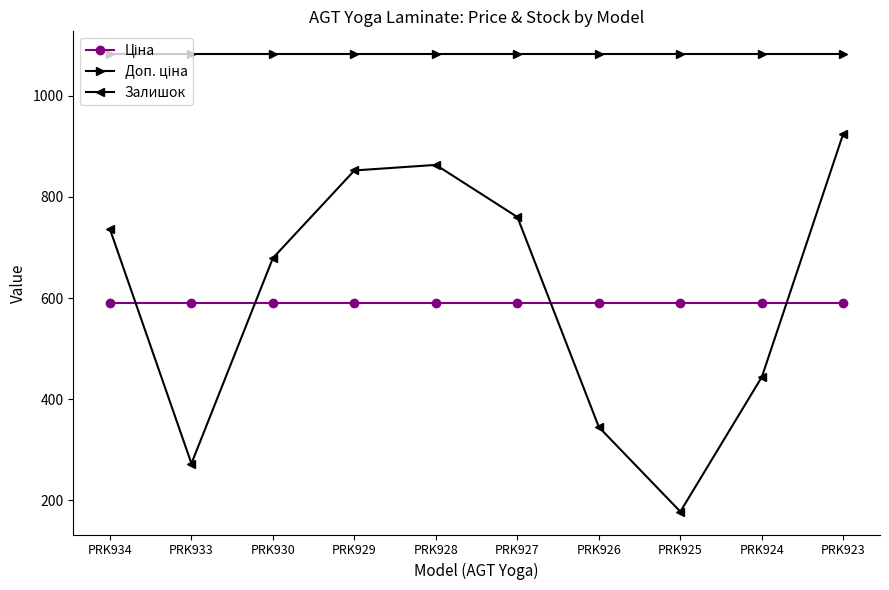

How many lines are shown in the chart?

3